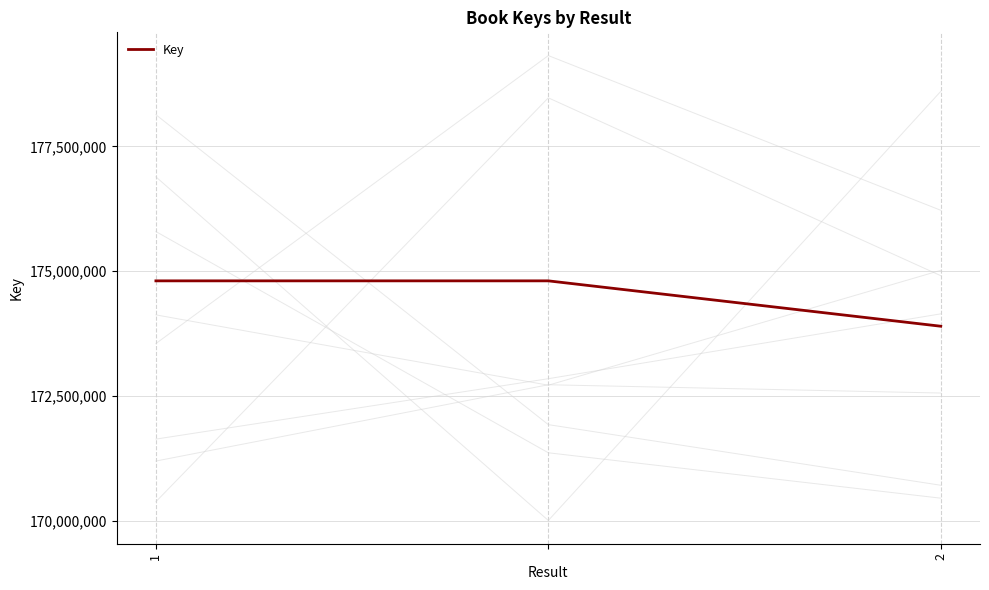

What is the value of the 2nd point from the left?

174808438